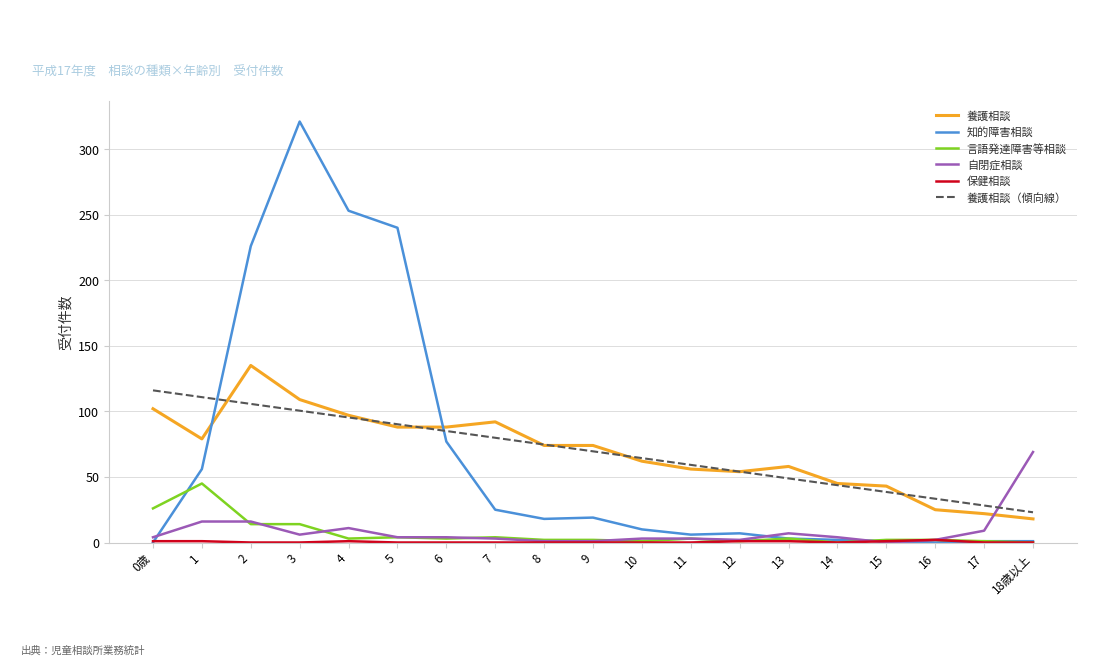

What is the spread (max minus min) of values at 2?

226.0